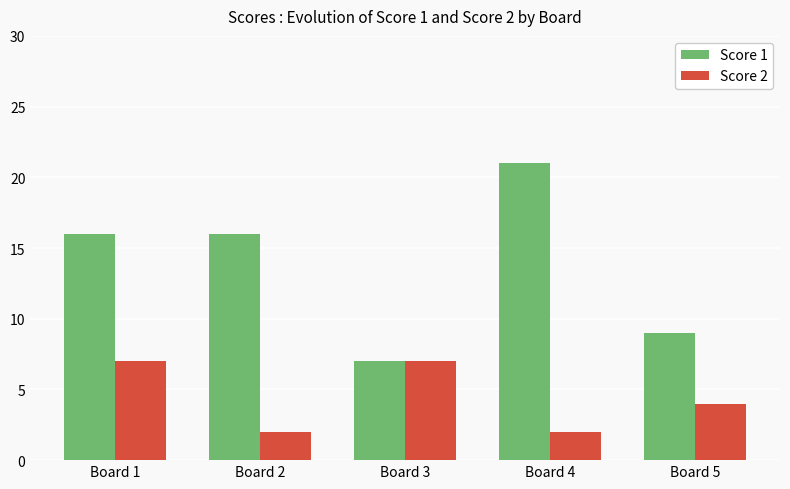

What is the average value of the Score 1 series?

14